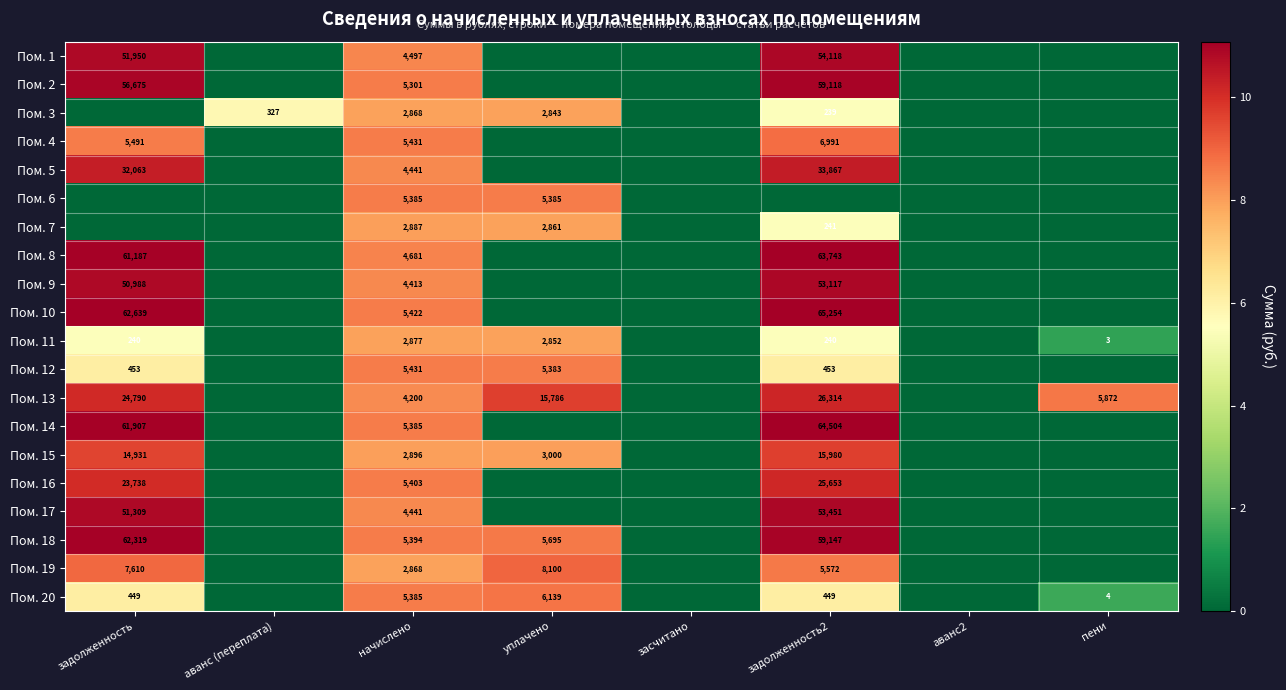

The value of Пом. 11 at уплачено is 2852. True or false?

True